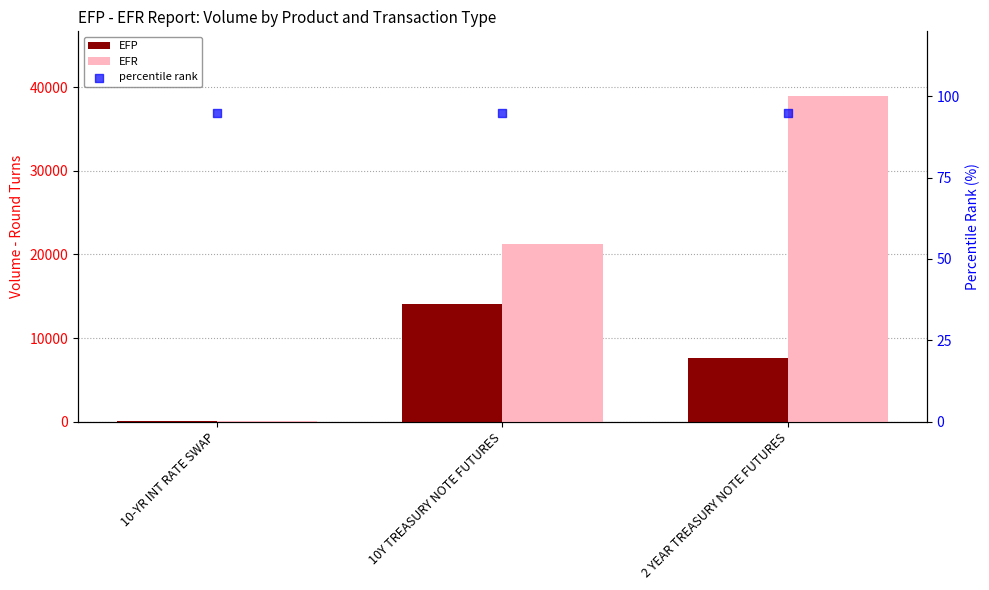

What are all the series names shown in the legend?

EFP, EFR, percentile rank